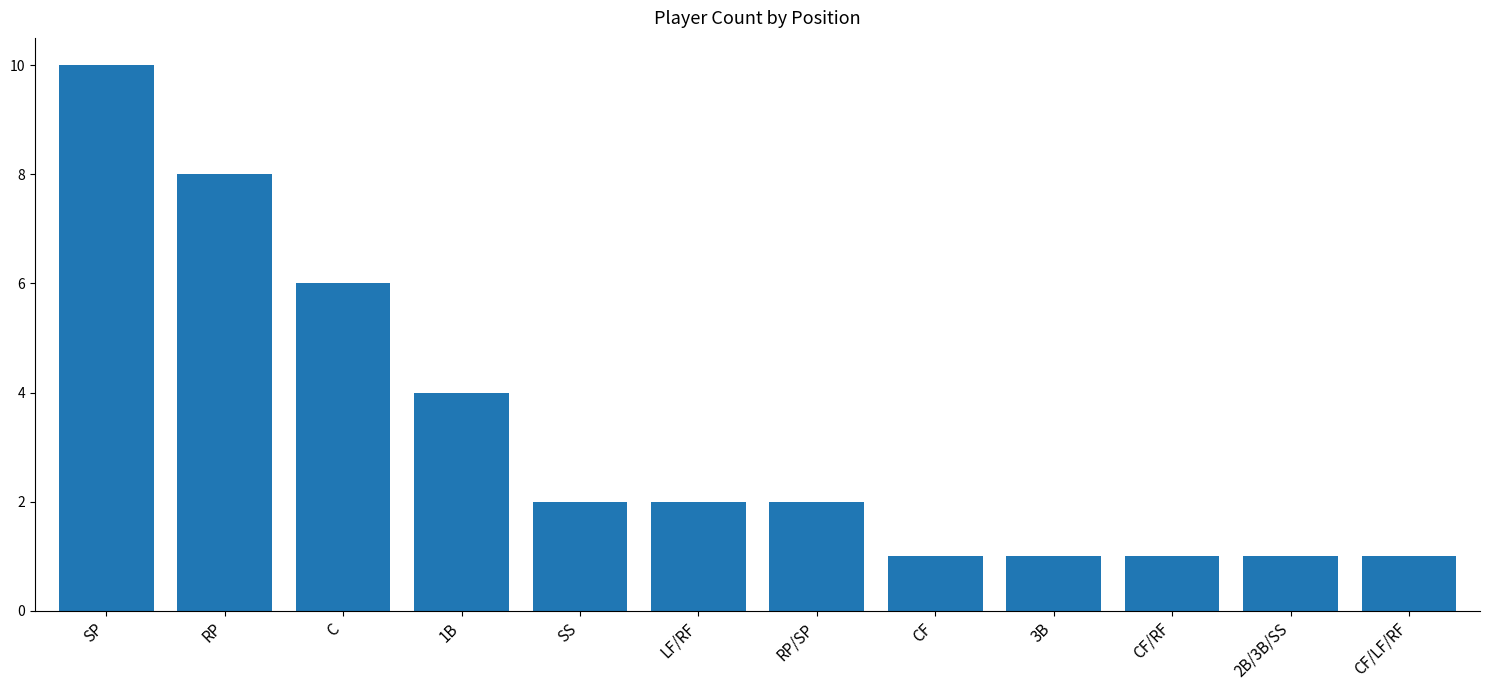

What is the label of the 11th bar from the left?

2B/3B/SS